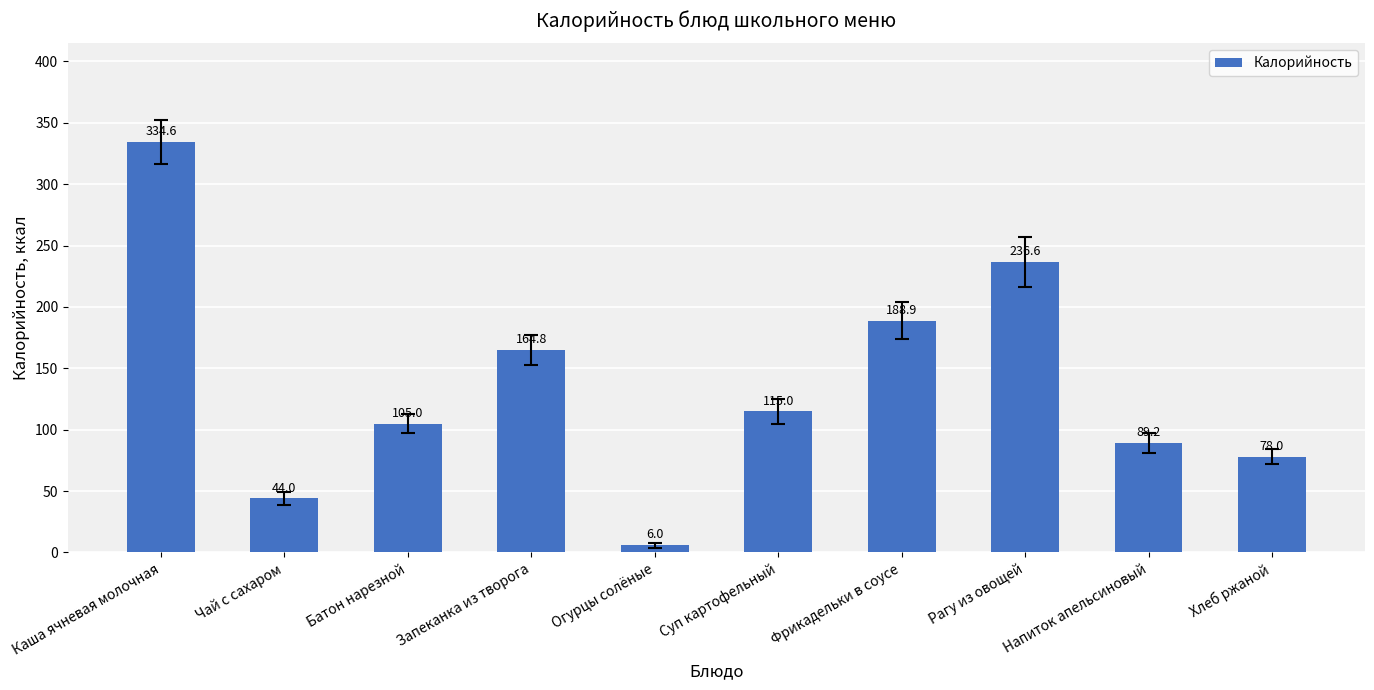

Reading right to left, transcribe all the data shown in this chart.

78.0	89.2	236.6	188.9	115.0	6.0	164.8	105.0	44.0	334.6